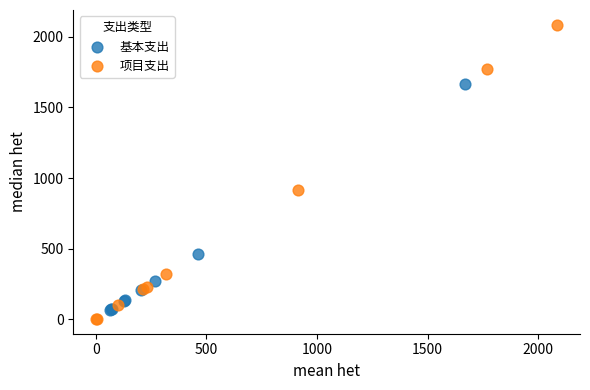

Which series contains the highest Y value?

项目支出